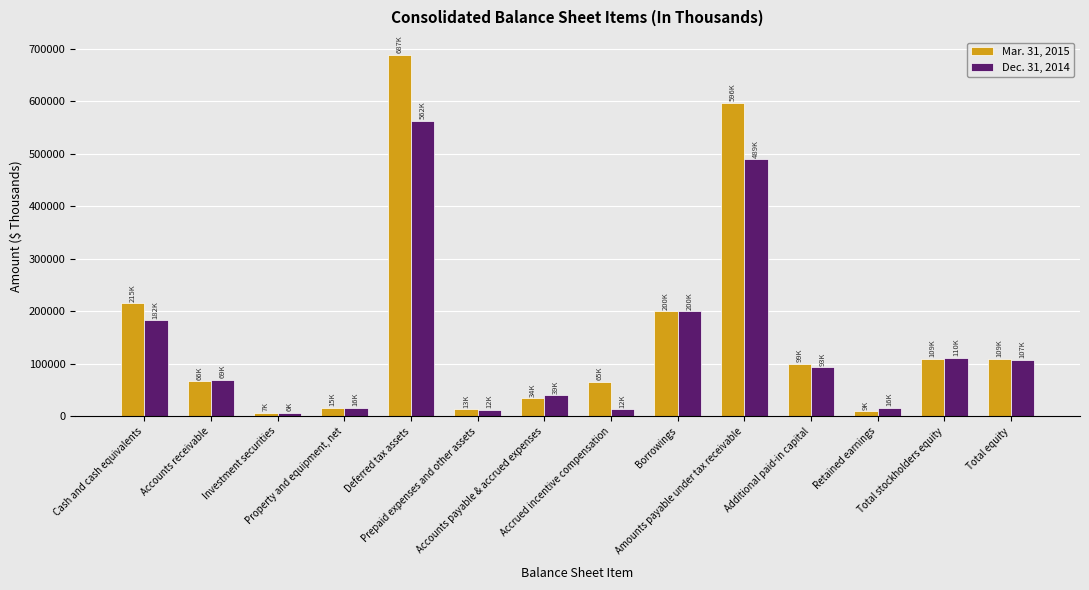

Which series has the largest total across all categories?

Mar. 31, 2015